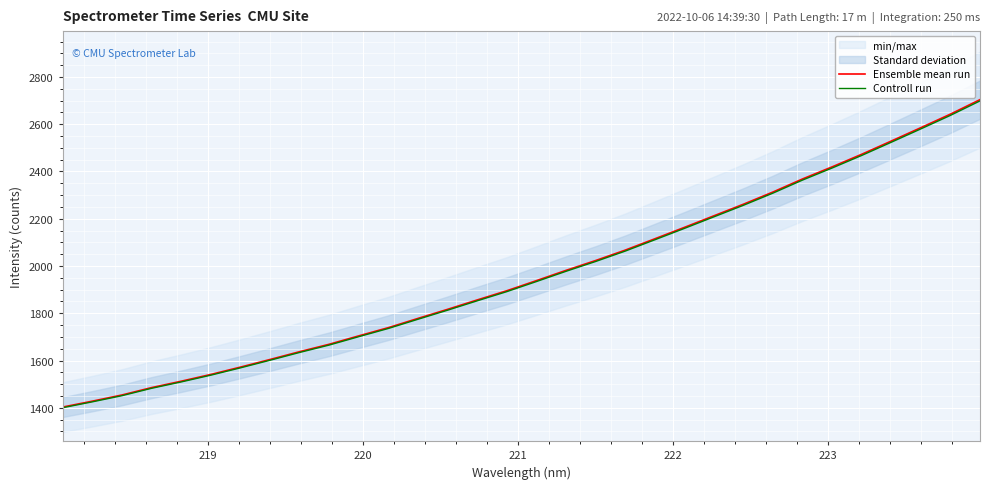

Which series has the widest spread of values?

Ensemble mean run